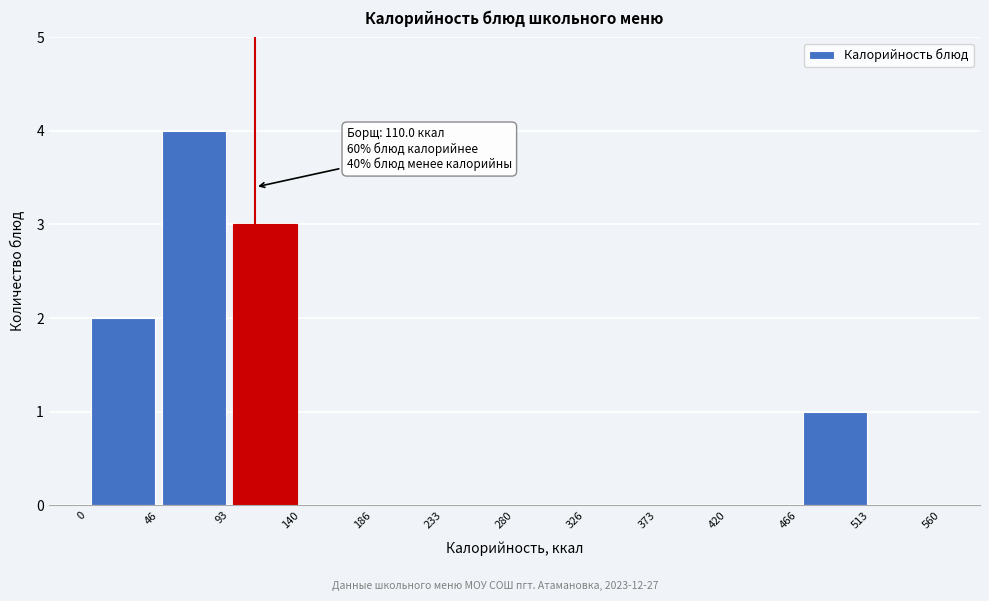

Which range on the x-axis has the tallest bar?

46 to 93